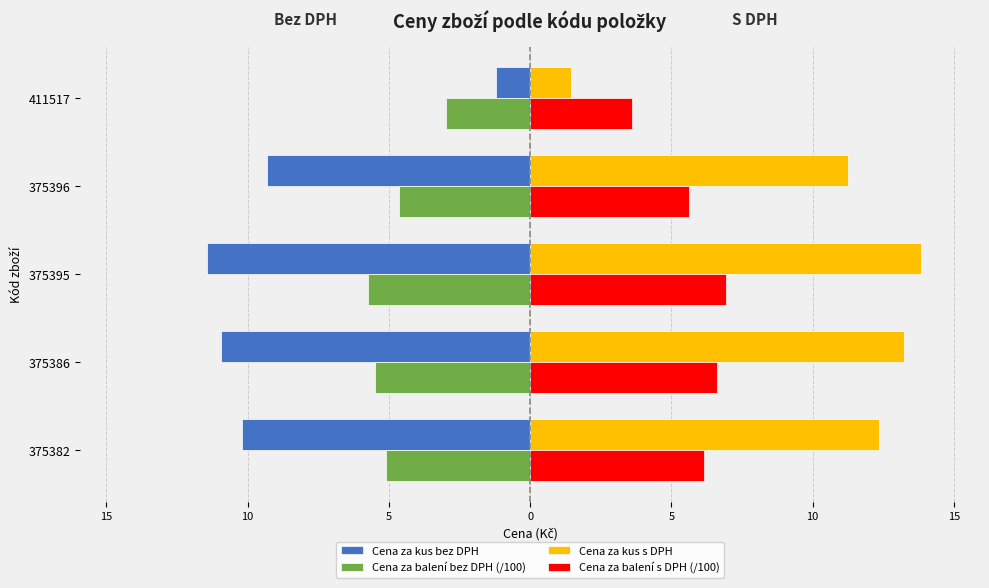

What are all the series names shown in the legend?

Cena za kus bez DPH, Cena za balení bez DPH (/100), Cena za kus s DPH, Cena za balení s DPH (/100)